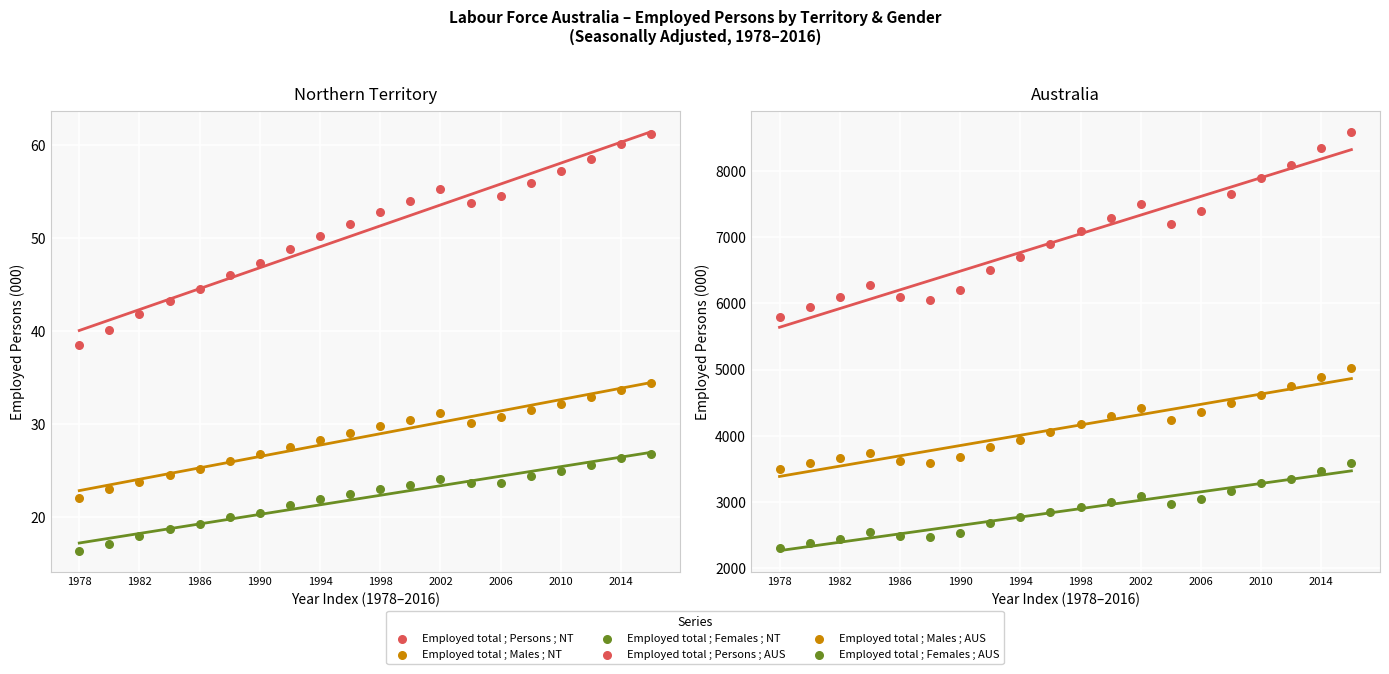

What are all the series names shown in the legend?

Employed total ; Persons ; NT, Employed total ; Males ; NT, Employed total ; Females ; NT, Employed total ; Persons ; AUS, Employed total ; Males ; AUS, Employed total ; Females ; AUS